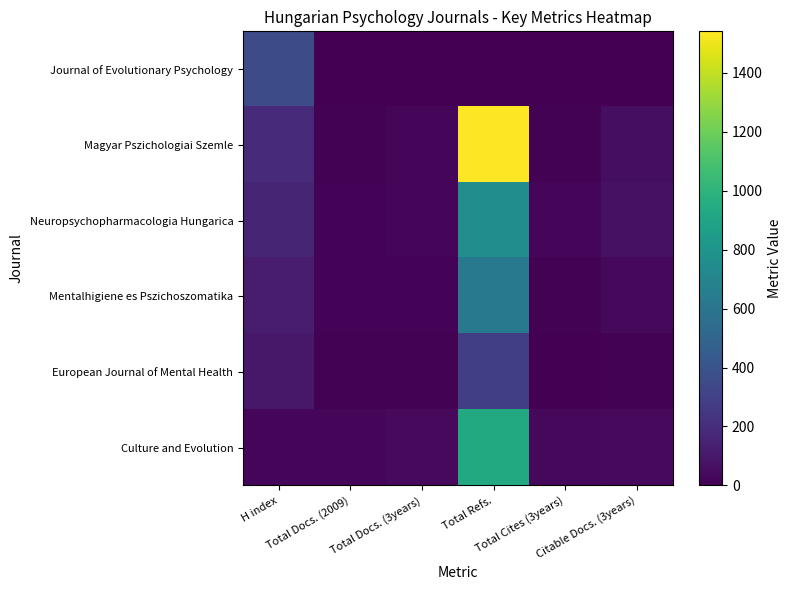

Which series has the largest range (max minus min)?

Magyar Pszichologiai Szemle